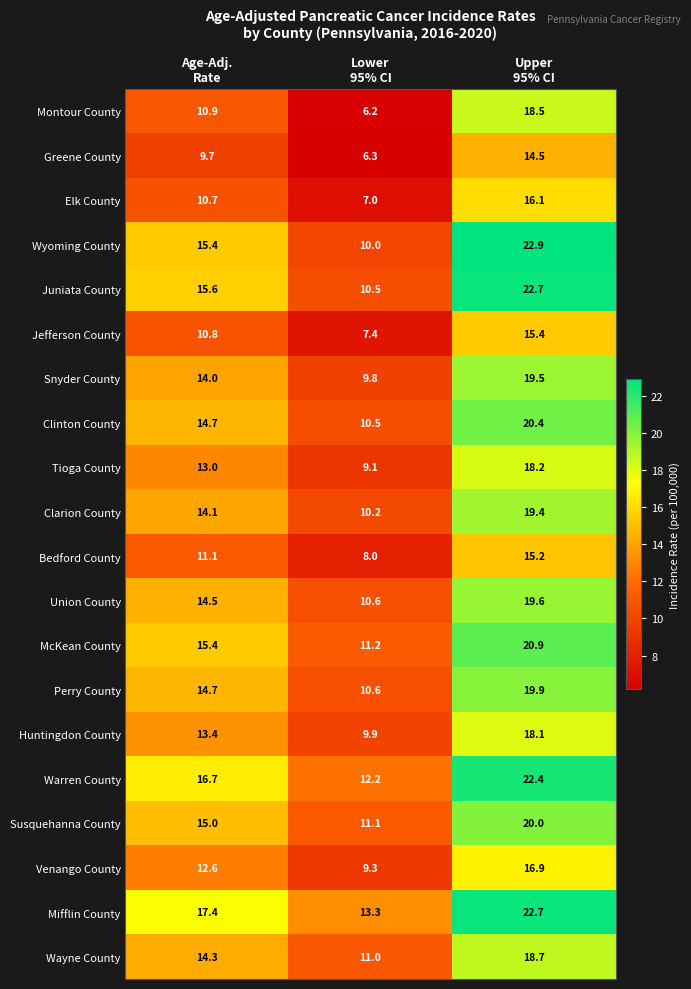

At how many categories does at least one series exceed 12?

3